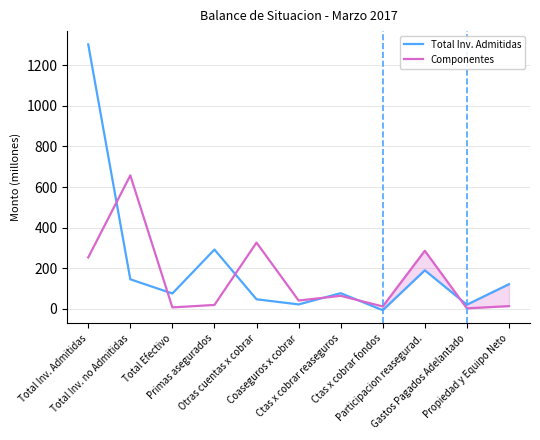

Reading left to right, extract all data points from this chart.

Total Inv. Admitidas: 1302.8	145.3	75.3	291.8	46.8	21.5	76.8	-7.0	189.6	20.3	121.2
Componentes: 253.1	657.2	6.8	19.0	326.1	40.6	63.9	11.5	285.9	2.2	13.2